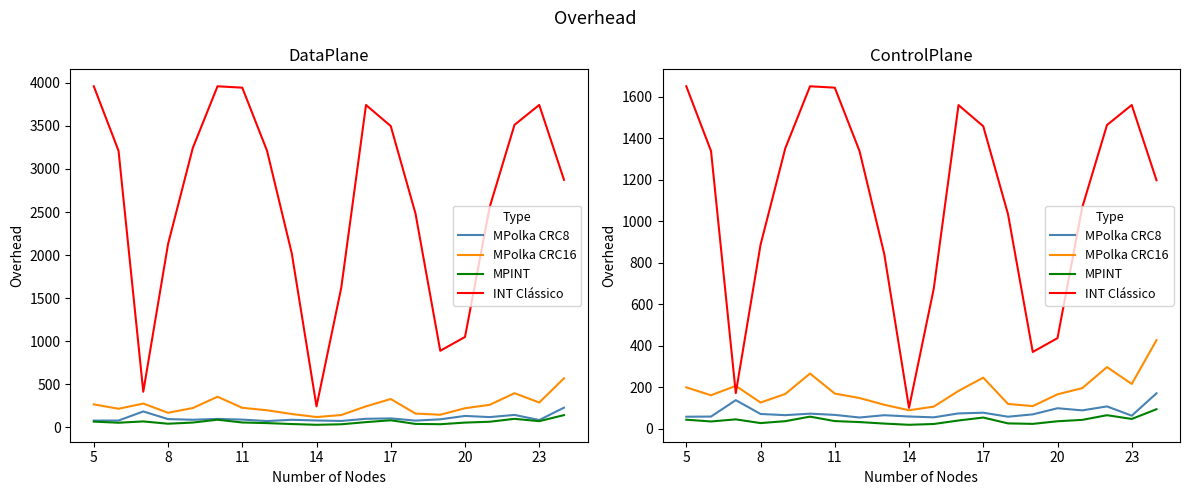

What is the difference between the maximum and minimum values in the MPINT series?

75.0